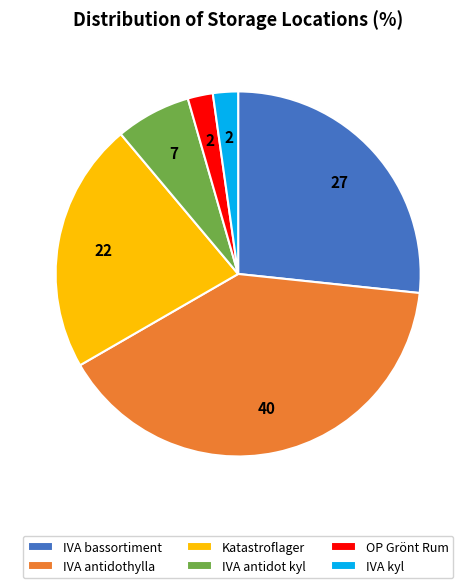

The IVA antidot kyl slice represents 1% of the pie. True or false?

False